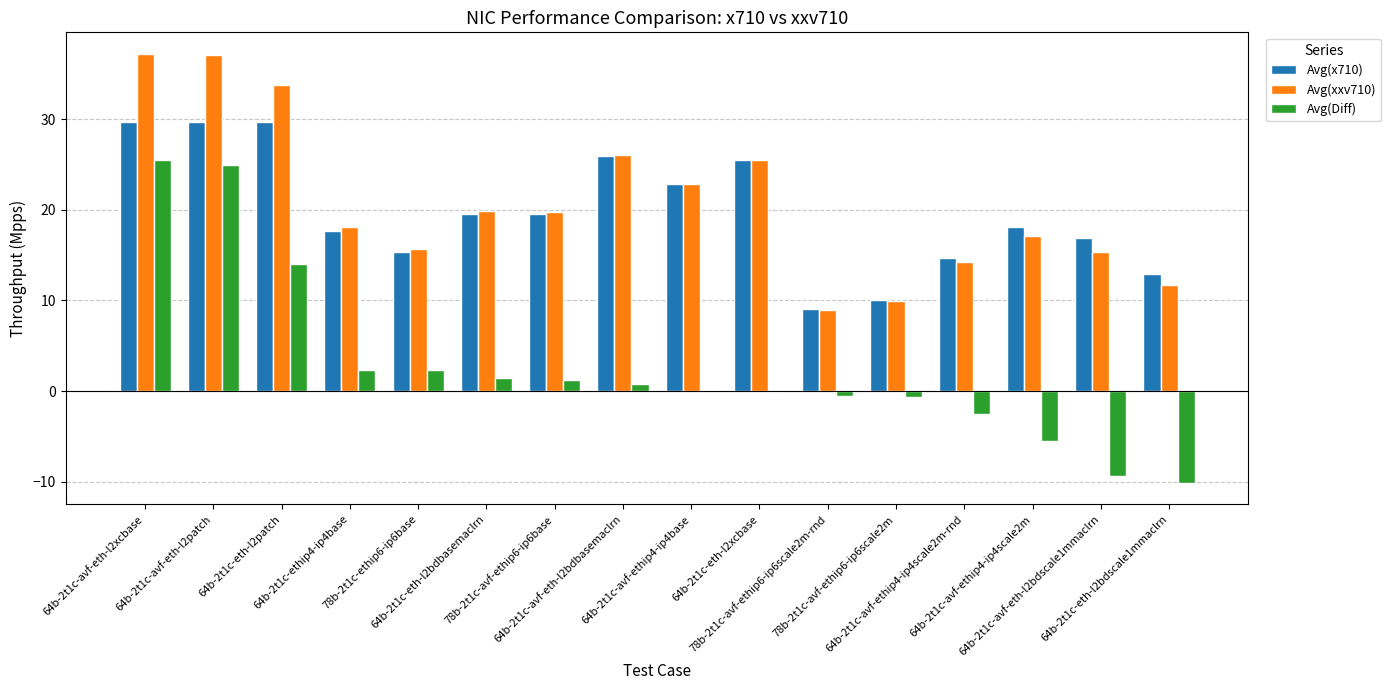

What is the maximum value shown in the chart?

37.2